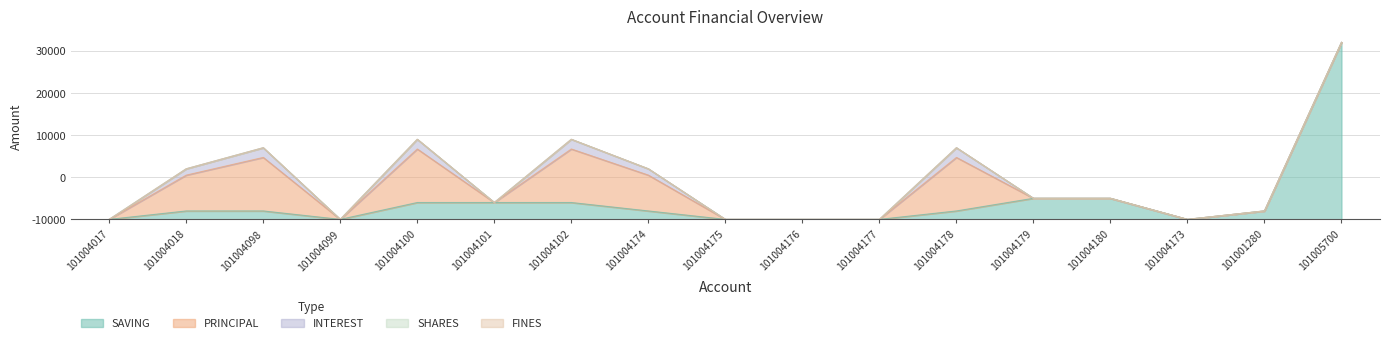

What is the label of the 1st point from the left?

101004017